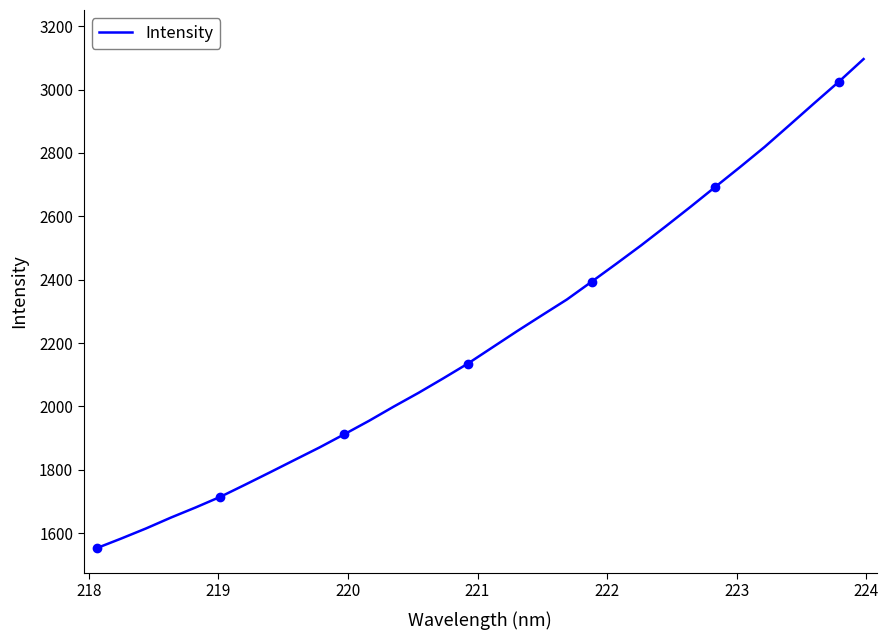

What is the maximum value for Intensity?

3096.1